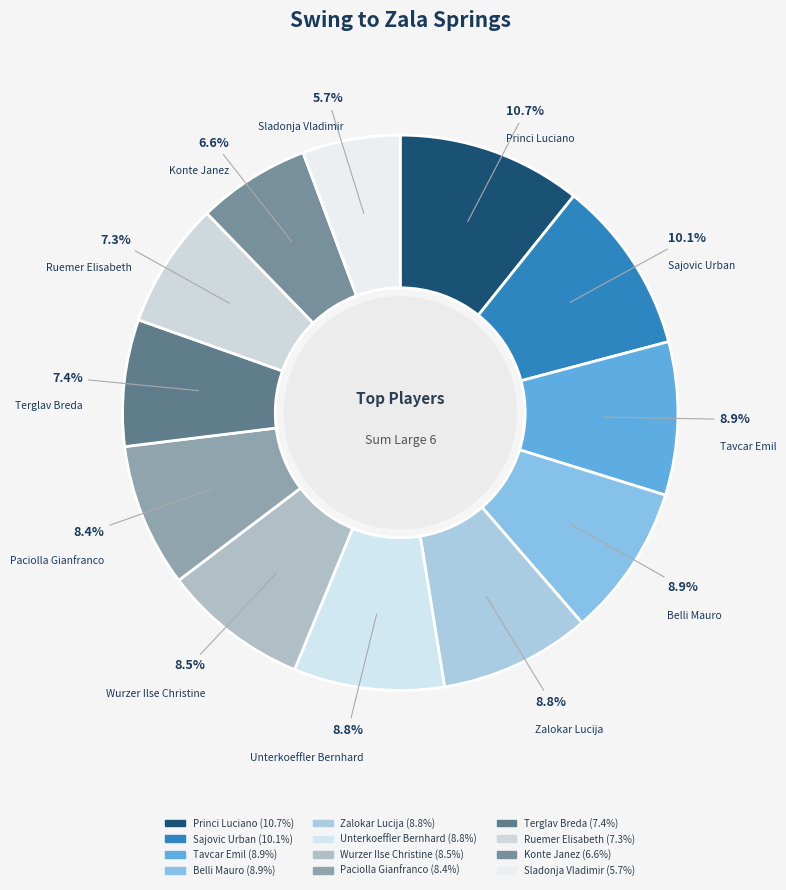

True or false: Terglav Breda accounts for 15% of the total.

False